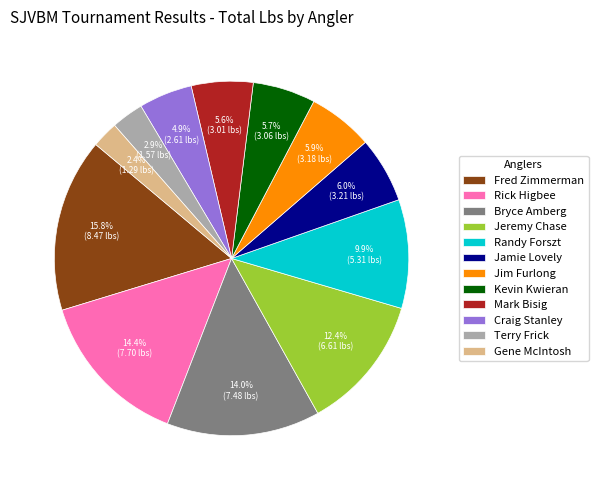

To the nearest percent, what is the average slice percentage?

8%